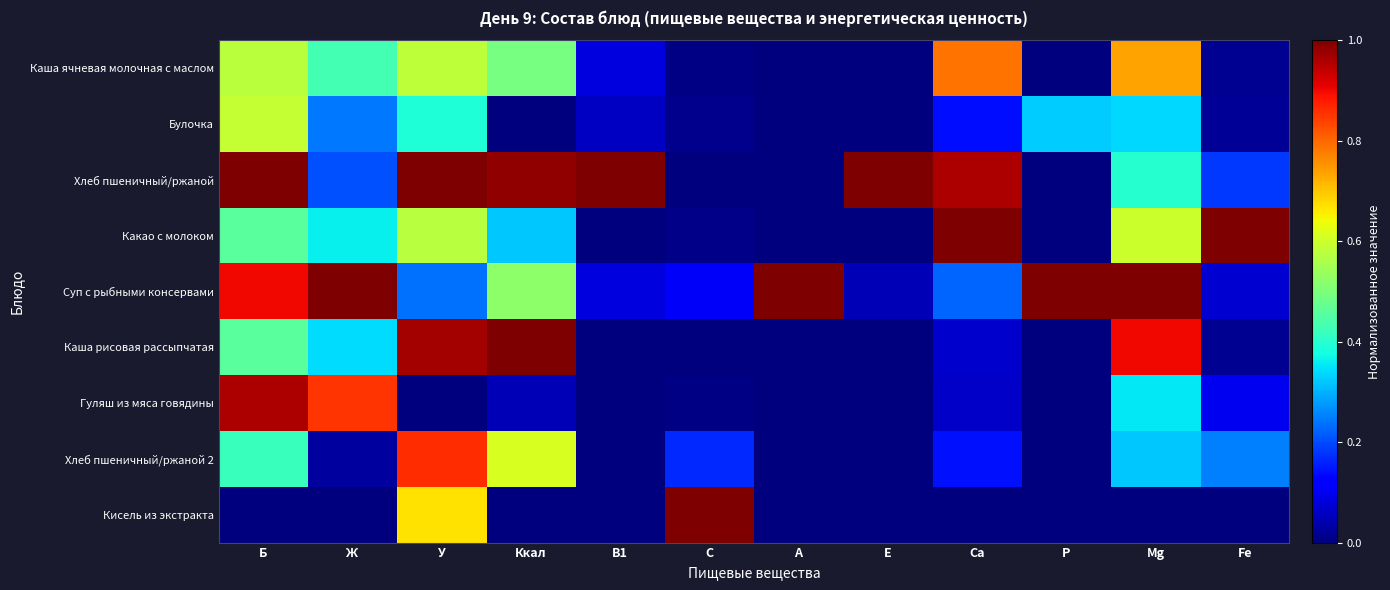

At how many categories does at least one series exceed 0?

12